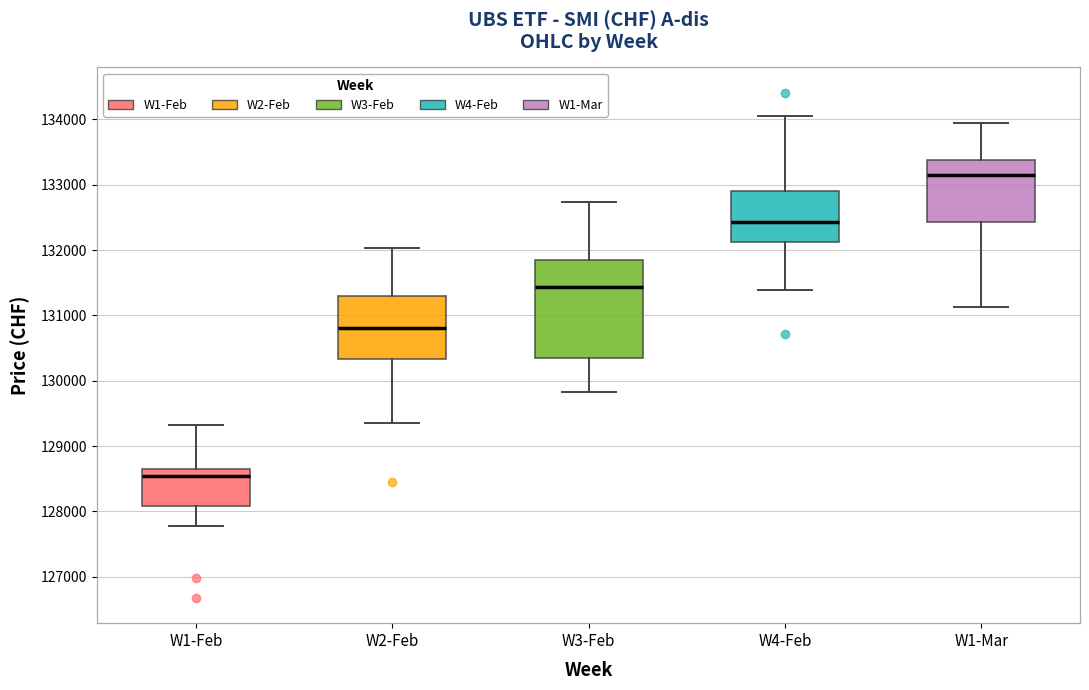

Reading left to right, read every box against the y-axis: the position of its median line, the range the box covers, and the ends of its whiskers. The values are not printed on the chart, so give them approximately, as read against the axis.

W1-Feb: median 128500, box 128100 to 128700, whiskers 127800 to 129300
W2-Feb: median 130800, box 130300 to 131300, whiskers 129400 to 132000
W3-Feb: median 131400, box 130300 to 131800, whiskers 129800 to 132700
W4-Feb: median 132400, box 132100 to 132900, whiskers 131400 to 134000
W1-Mar: median 133100, box 132400 to 133400, whiskers 131100 to 133900